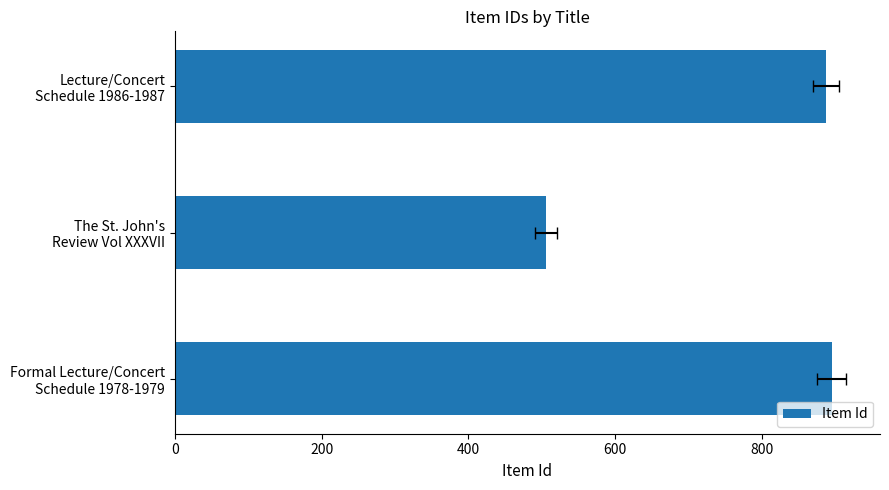

Reading left to right, extract all data points from this chart.

895	506	887